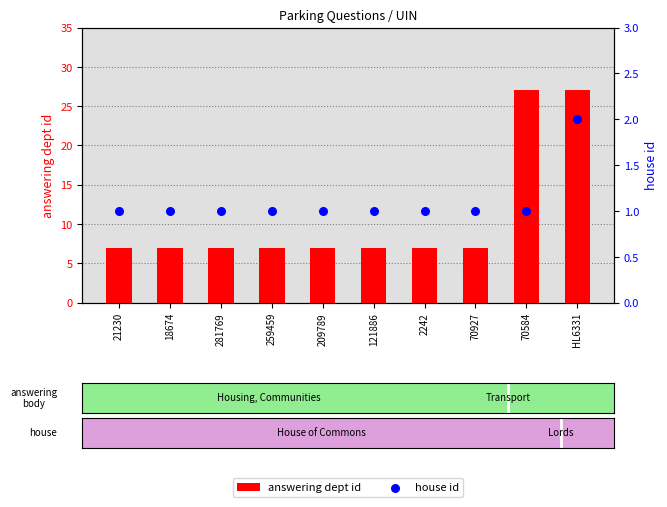

Which series has the largest total across all categories?

answering dept id